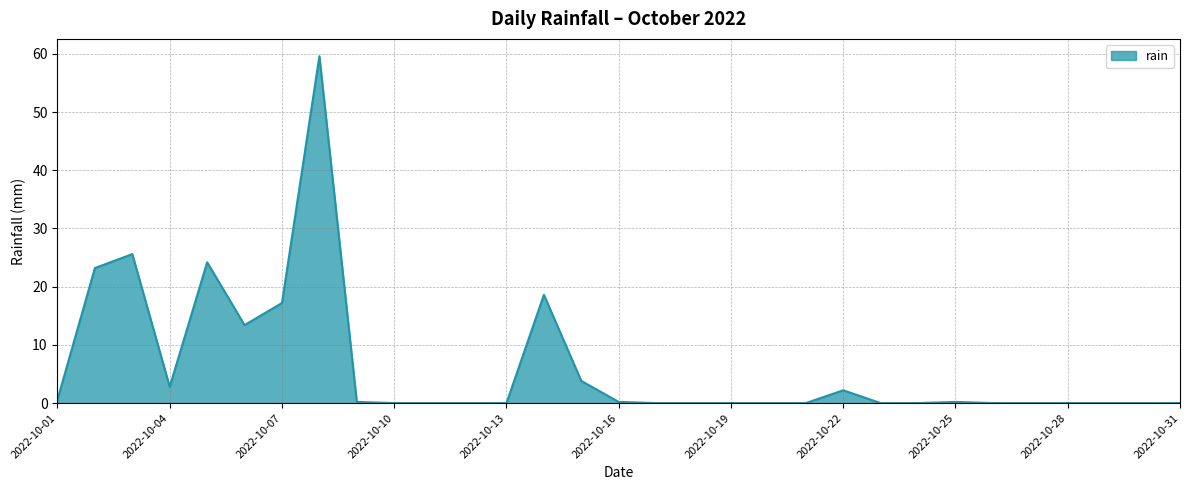

What is the difference between the maximum and minimum values?

59.6